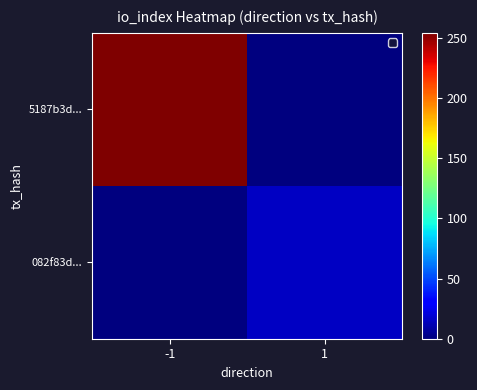

List the series in order of their peak value, highest first.

5187b3d..., 082f83d...